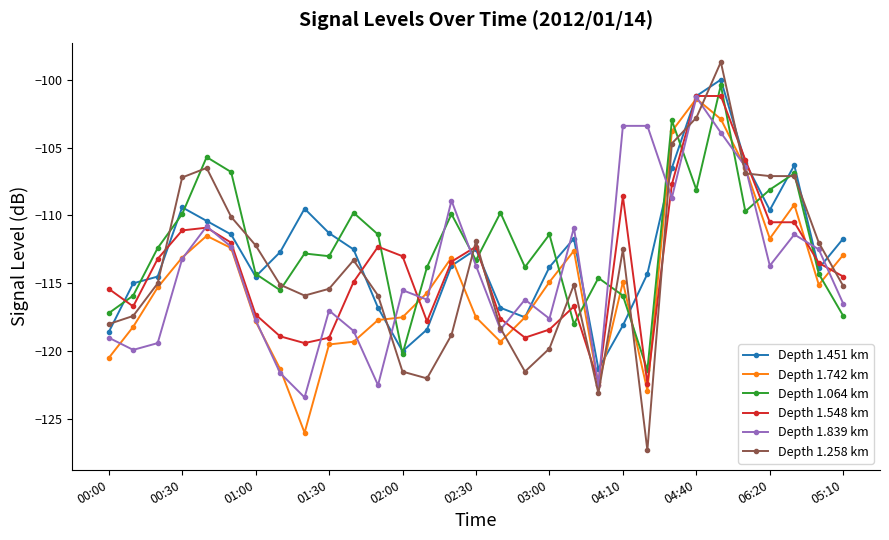

True or false: Depth 1.548 km has more than 0 interior local peaks.

True